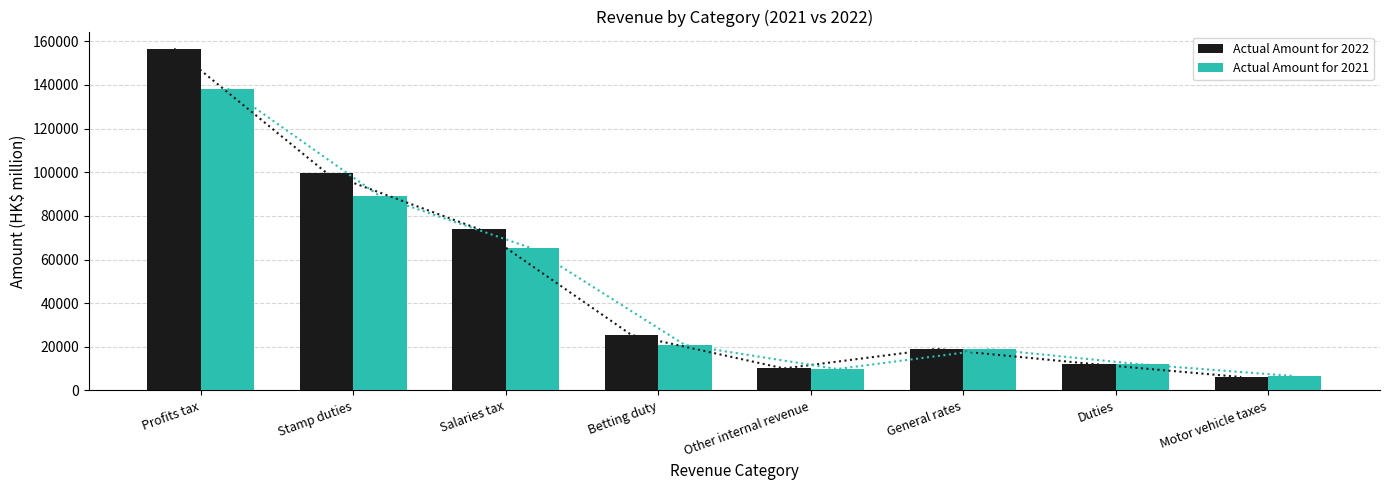

What position from the left is Motor vehicle taxes?

8